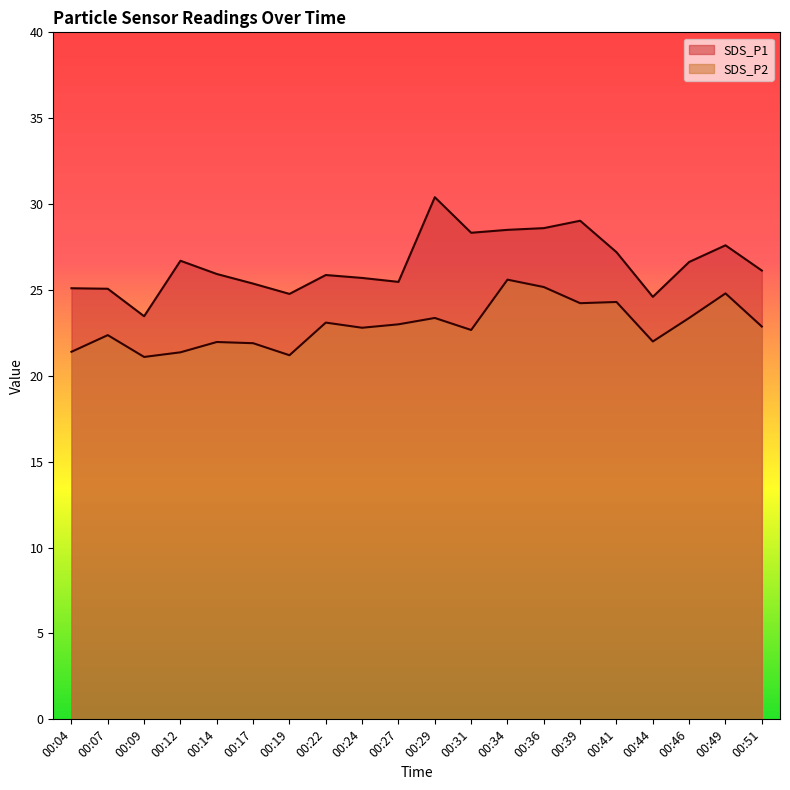

What is the maximum value for SDS_P2?

25.6